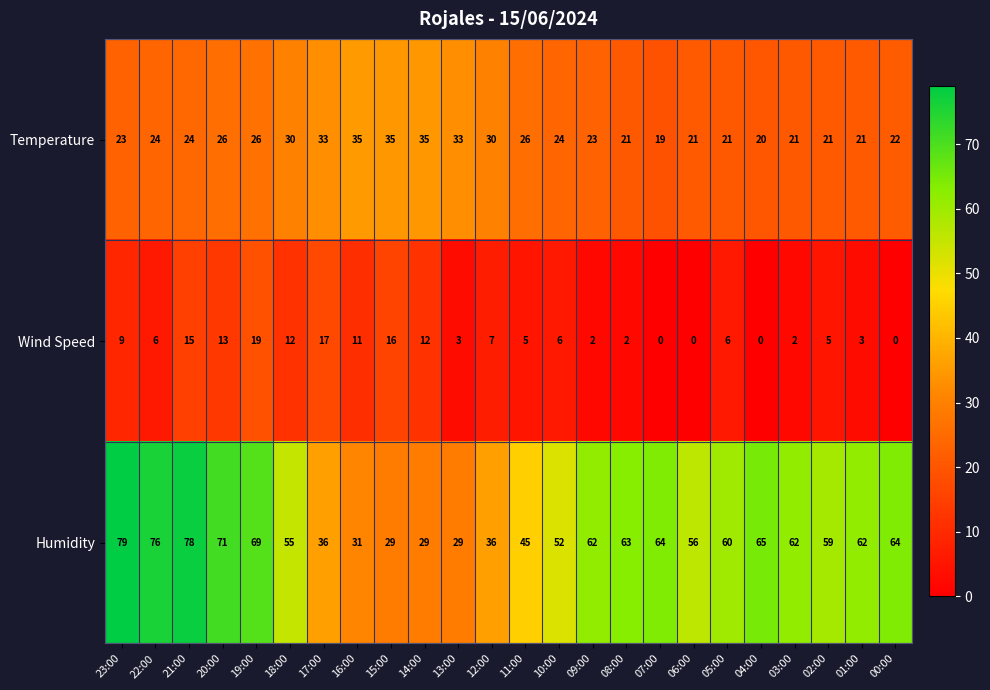

Which series has the widest spread of values?

Humidity